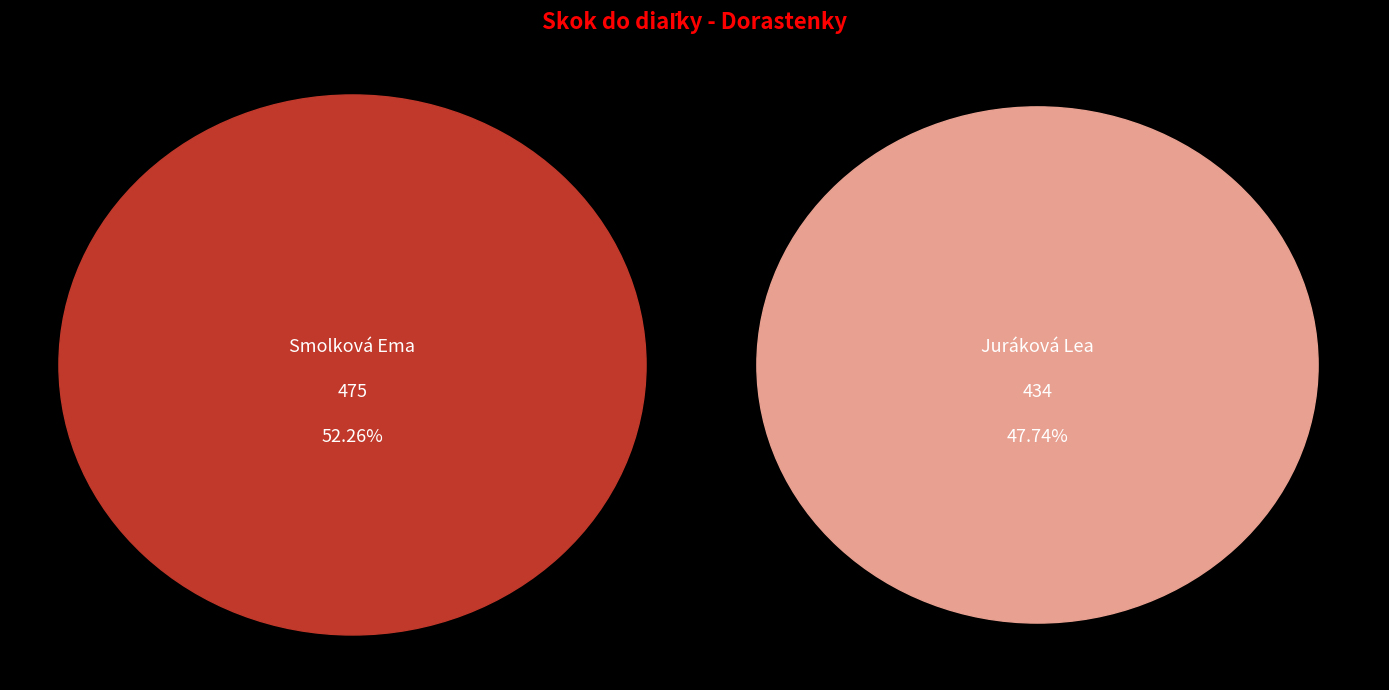

What percentage is NOT represented by Smolková Ema?

47.7%